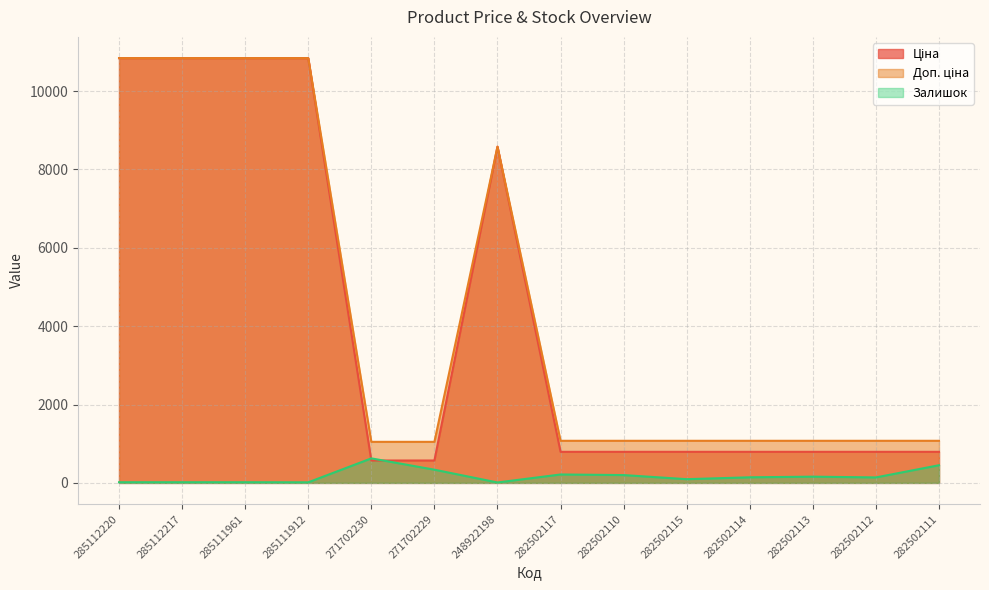

Which has a higher value, 285111961 or 282502110?

285111961